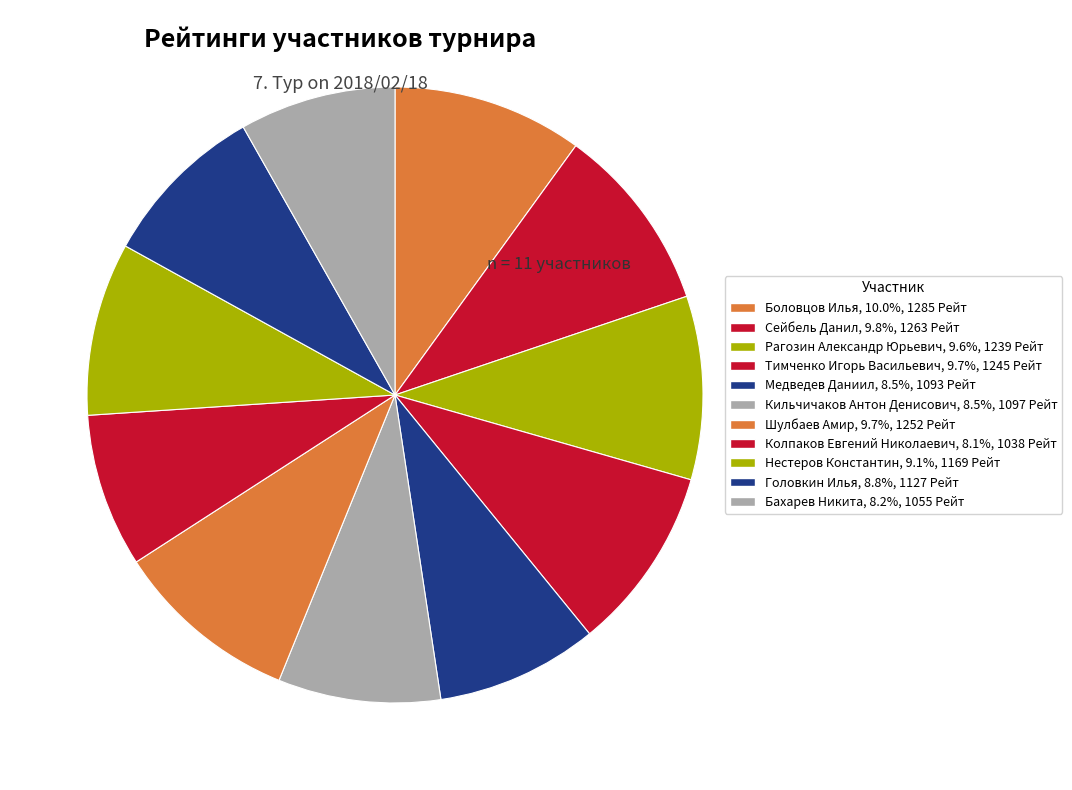

To the nearest percent, what is the average slice percentage?

9%